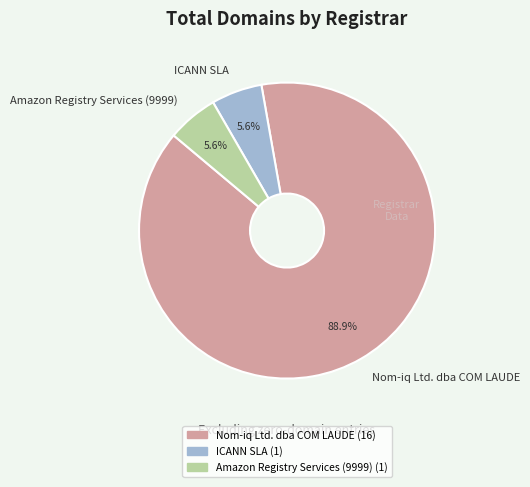

What is the total percentage of ICANN SLA and Nom-iq Ltd. dba COM LAUDE?

94.4%